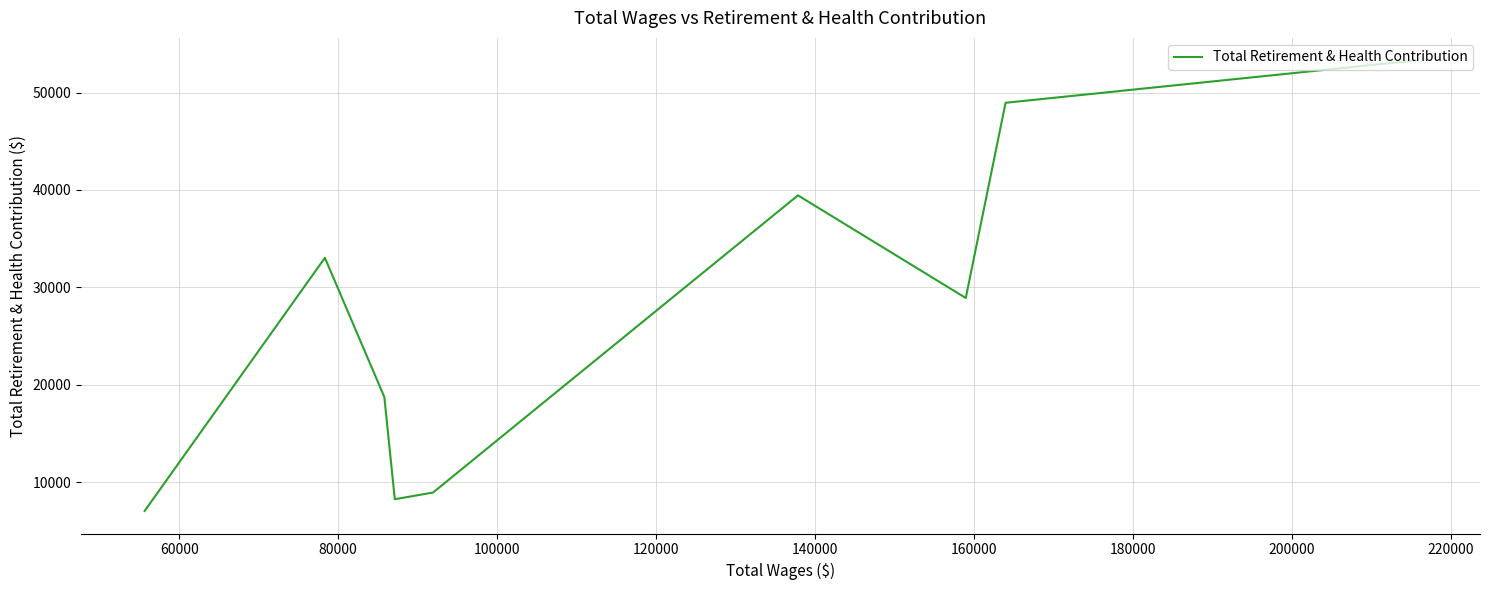

Count the number of data series in this chart.

1